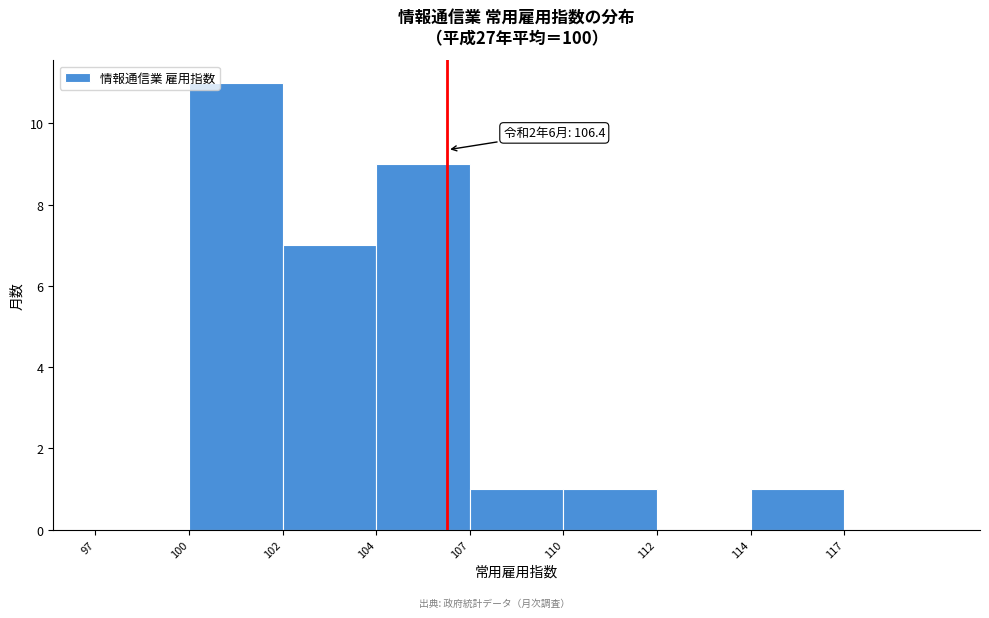

Reading right to left, transcribe all the data shown in this chart.

117=0	114=1	112=0	110=1	107=1	104=9	102=7	100=11	97=0